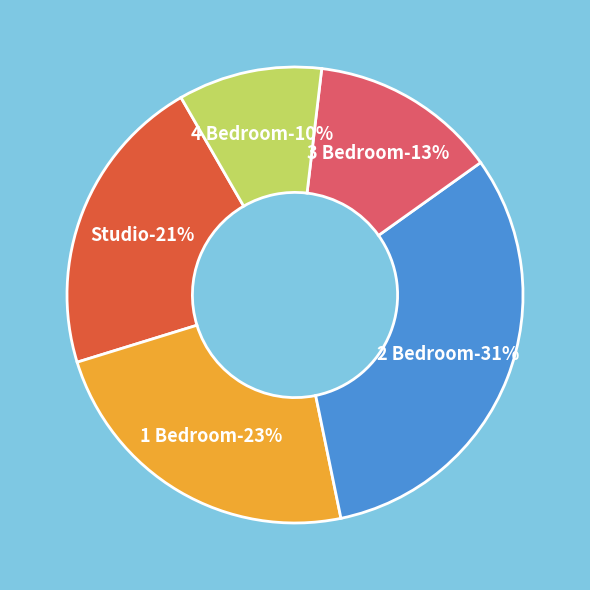

What is the change in value from 1 Bedroom to 2 Bedroom?

+8